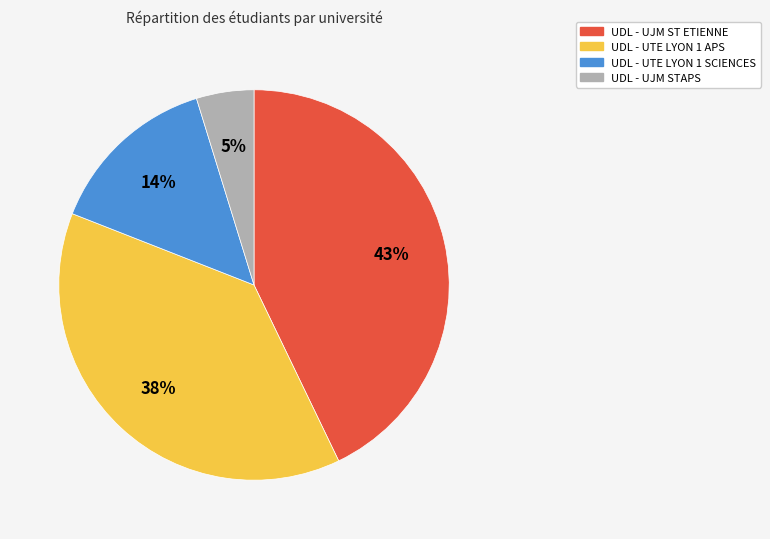

Which category has the biggest portion of the pie?

UDL - UJM ST ETIENNE